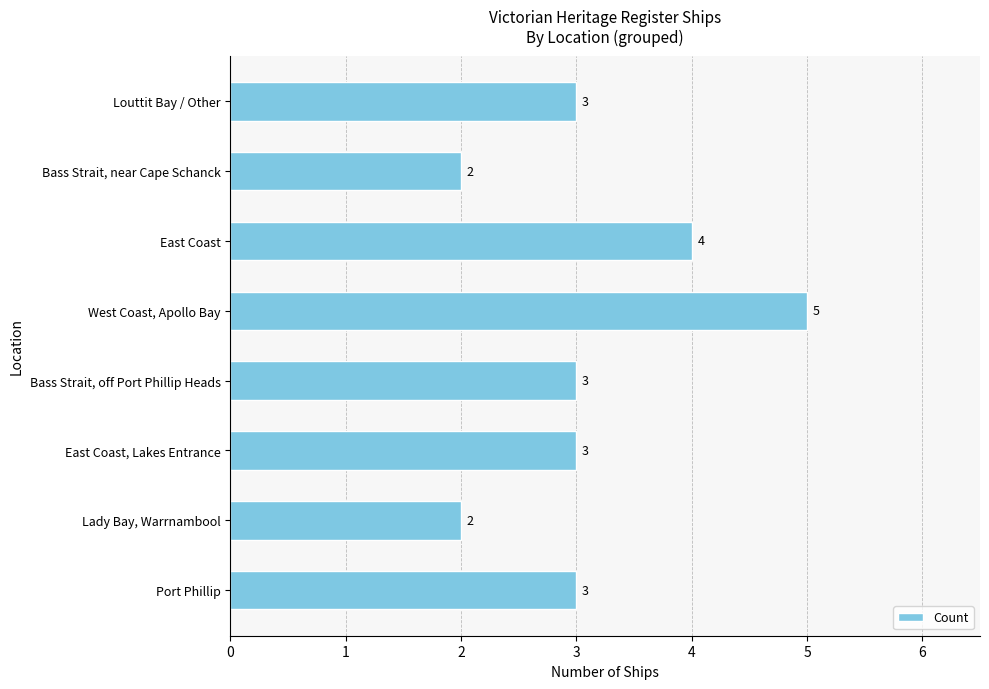

What value does the data have at Port Phillip?

3